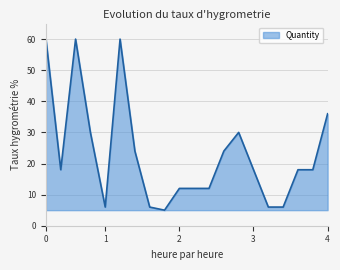

What is the greatest value displayed?

60